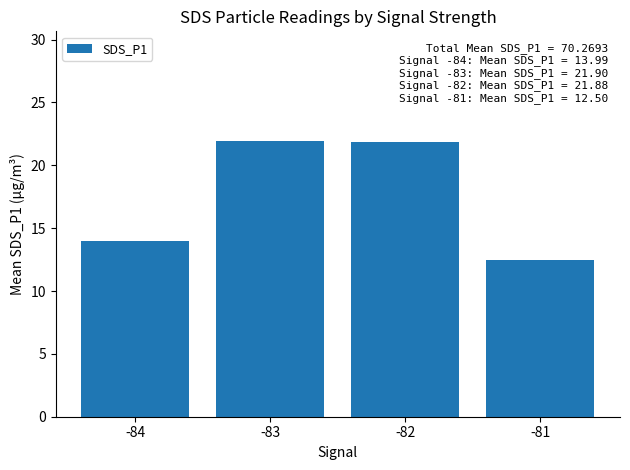

How many data points does each series have?

4